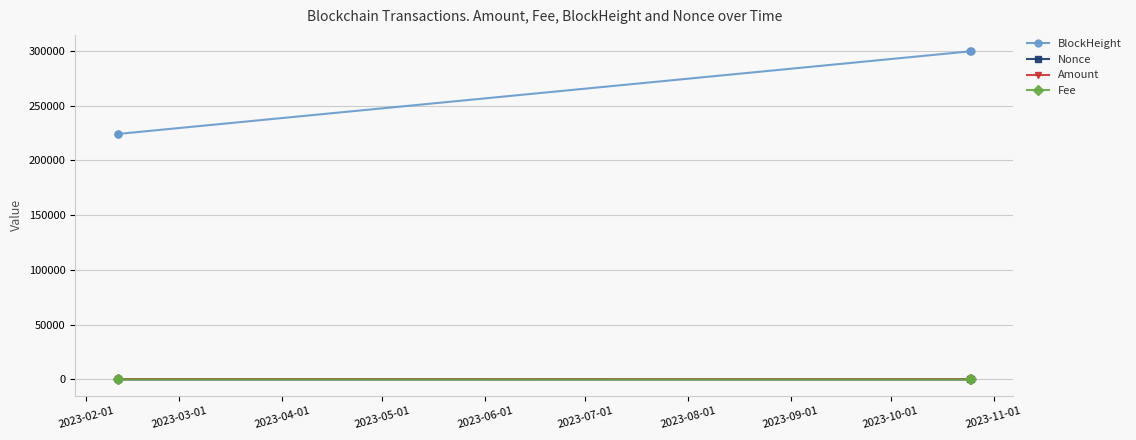

Which series has the widest spread of values?

BlockHeight